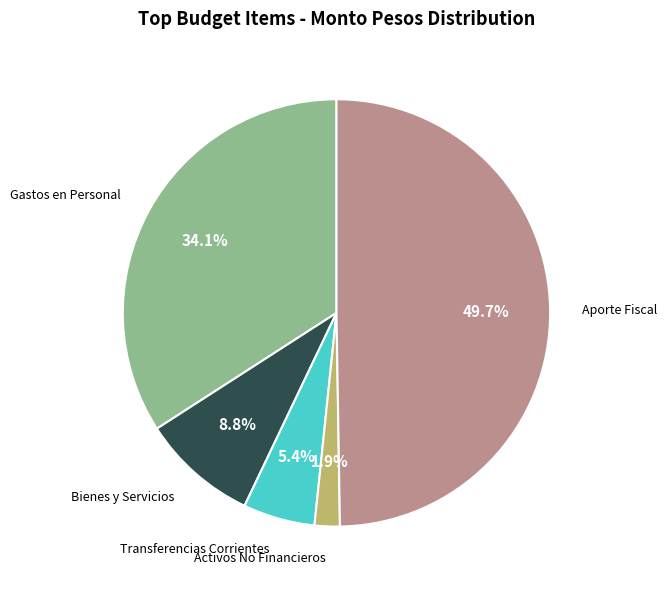

Does Bienes y Servicios represent more than half of the total?

No